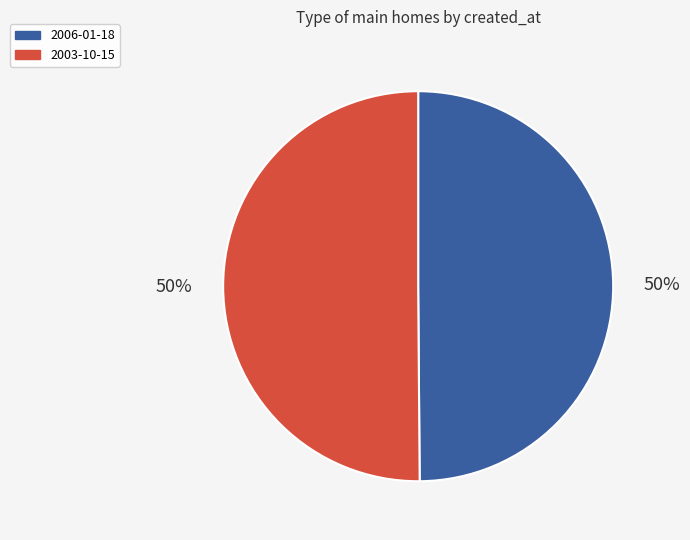

The 2006-01-18 slice represents 56% of the pie. True or false?

False